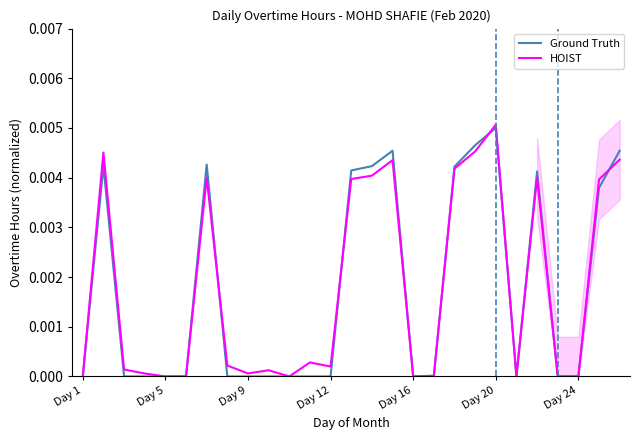

Which category has the lowest value in the Ground Truth series?

Day 1